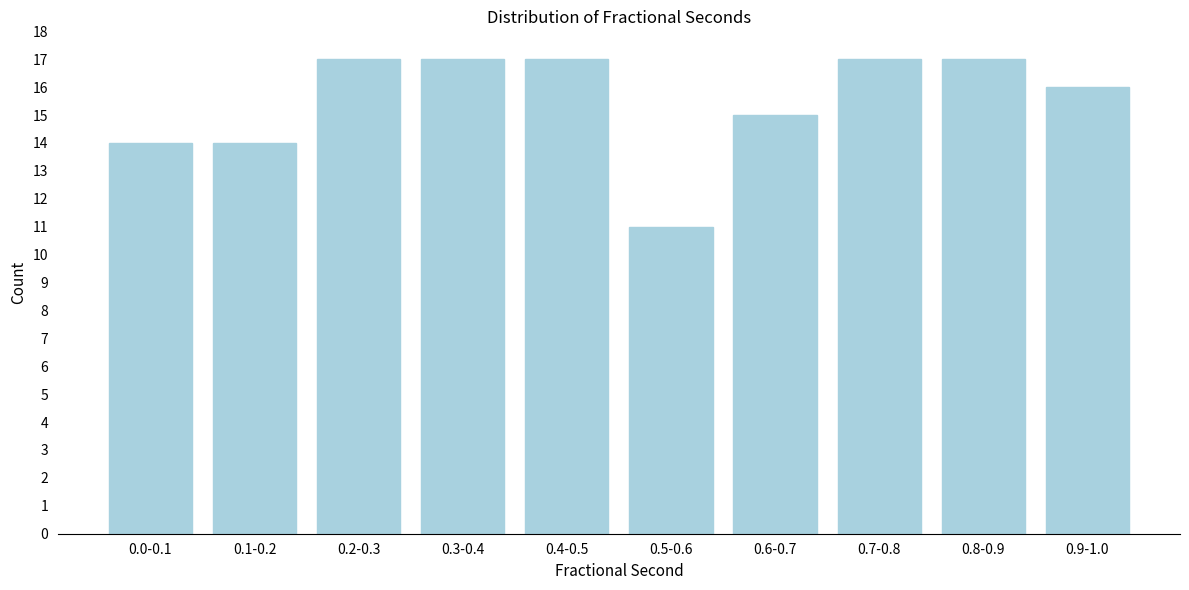

Reading left to right, list all the values displayed in this chart.

14	14	17	17	17	11	15	17	17	16